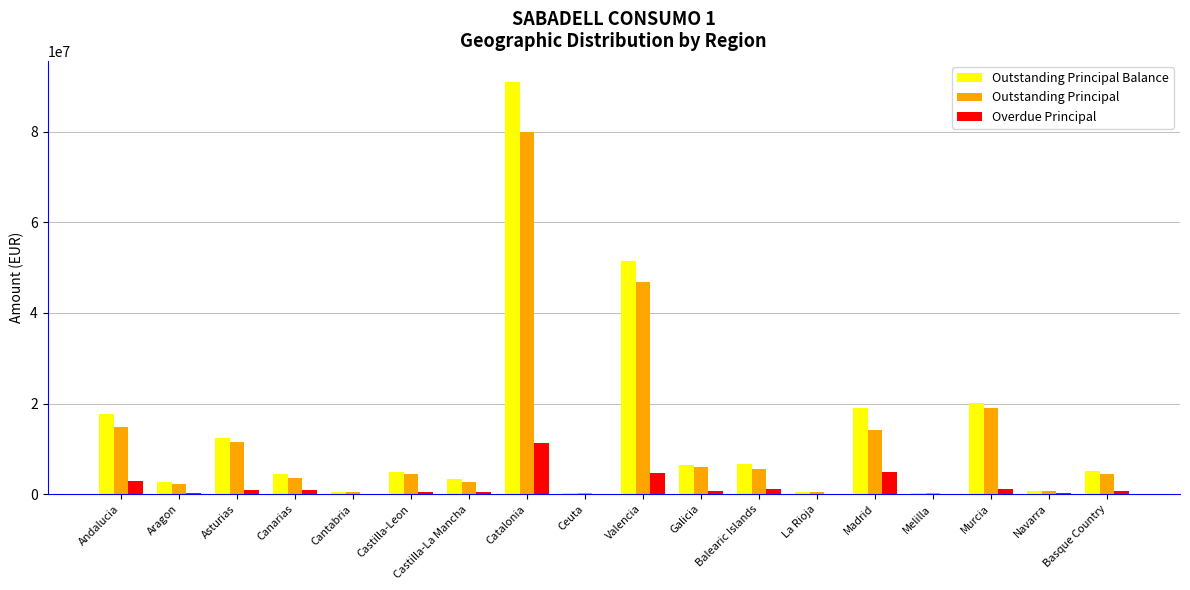

Which series has the widest spread of values?

Outstanding Principal Balance